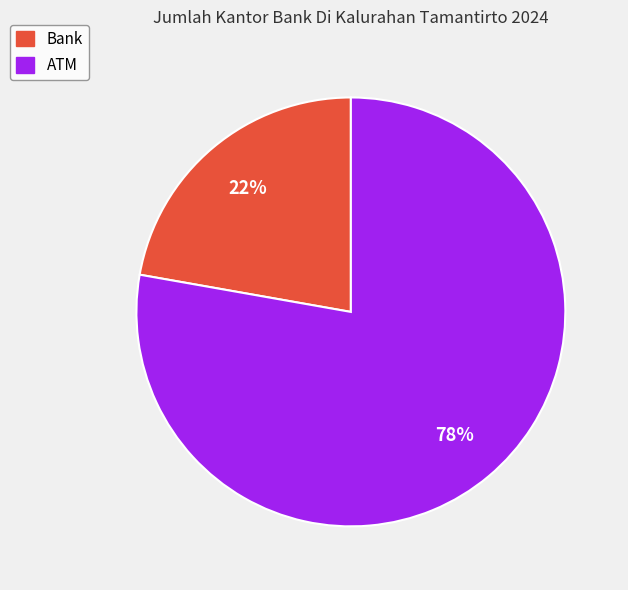

How many slices are in this pie chart?

2